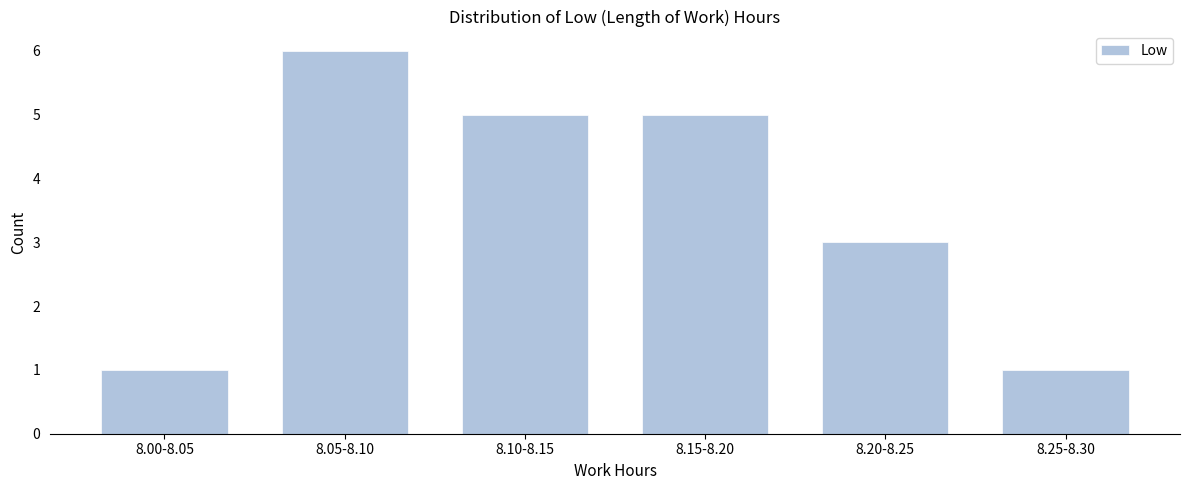

Reading right to left, transcribe all the data shown in this chart.

1	3	5	5	6	1